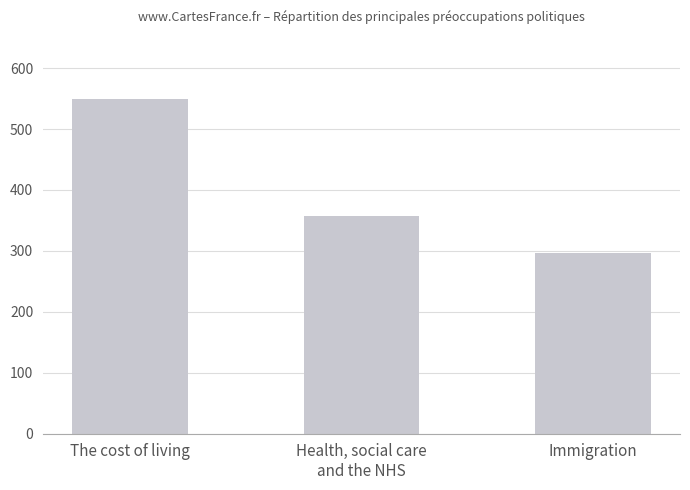

What position from the right is Health, social care
and the NHS?

2